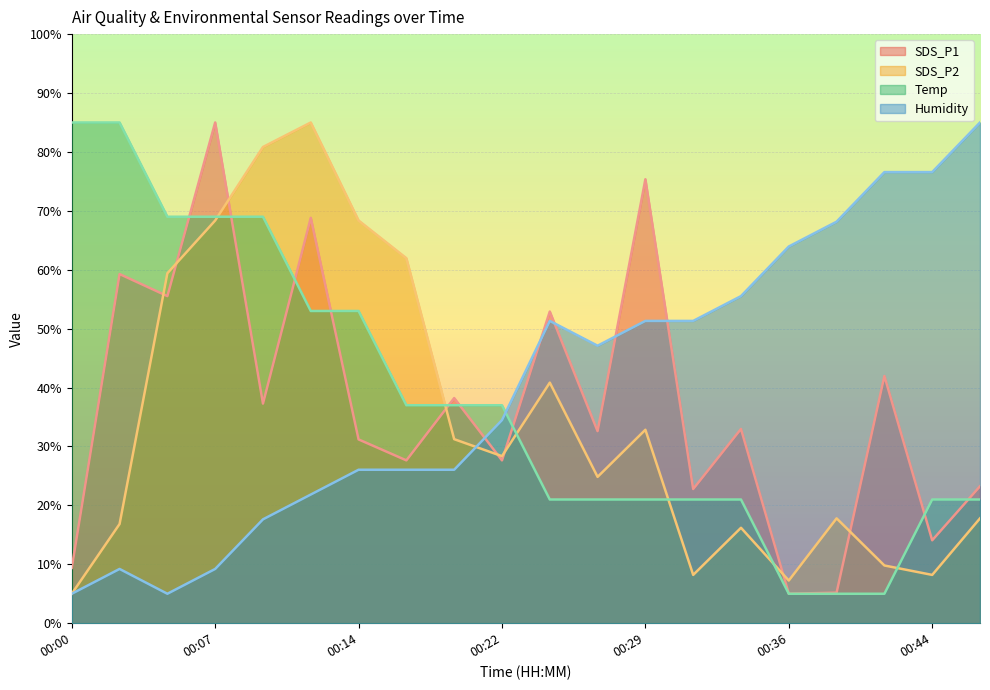

Which series ends up on top after the final intersection of Temp and SDS_P1?

SDS_P1